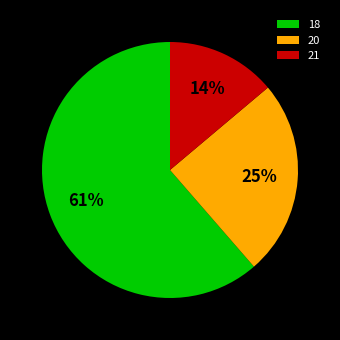

Is the sum of 18 and 21 greater than half?

Yes